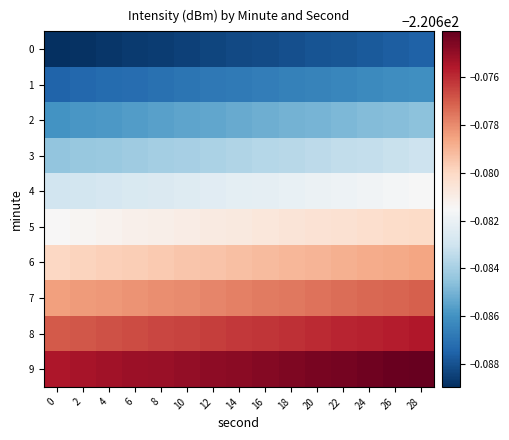

What is the minimum value shown in the chart?

-220.7